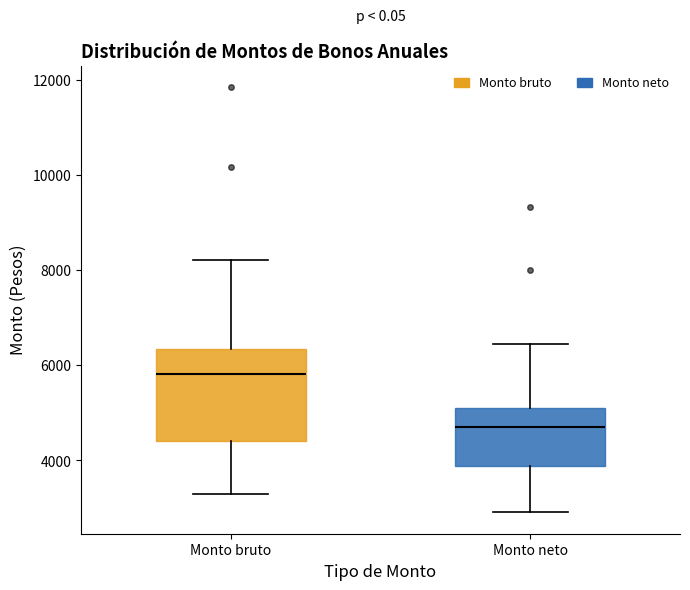

Reading left to right, transcribe this box plot: for each box, give where its median line is, the range the box spans, and where its two whiskers end, as read against the y-axis. The values are not printed on the chart, so give them approximately, as read against the axis.

Monto bruto: median 5800, box 4400 to 6400, whiskers 3400 to 8200
Monto neto: median 4800, box 3800 to 5200, whiskers 3000 to 6400